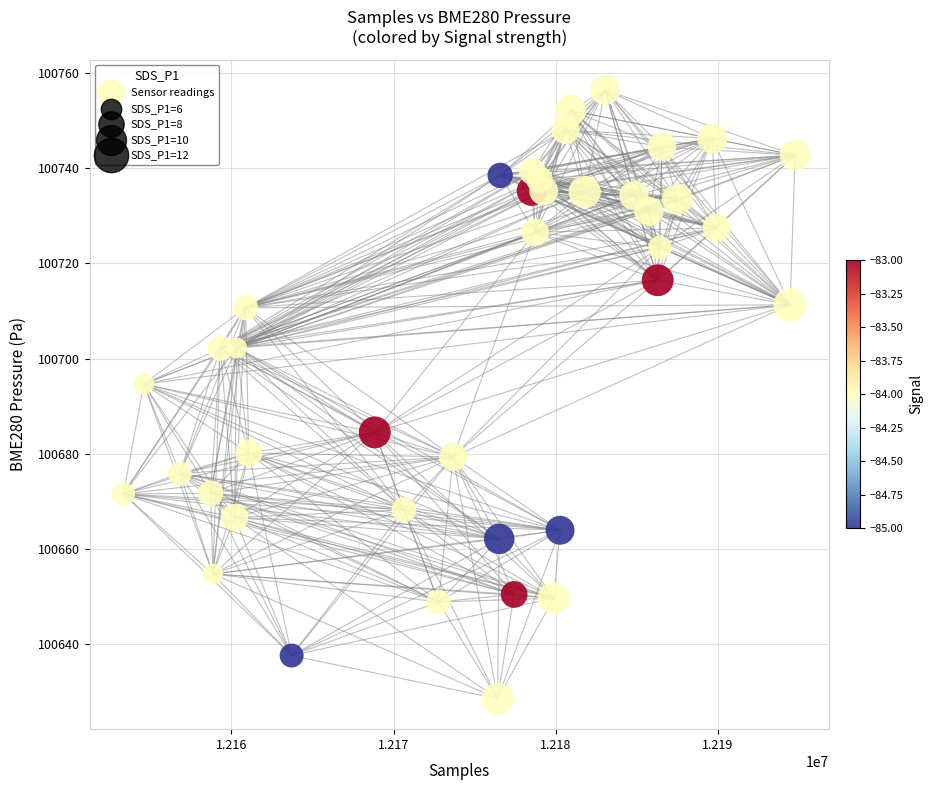

What Y value in the scatter plot is closest to 100692?

100694.6